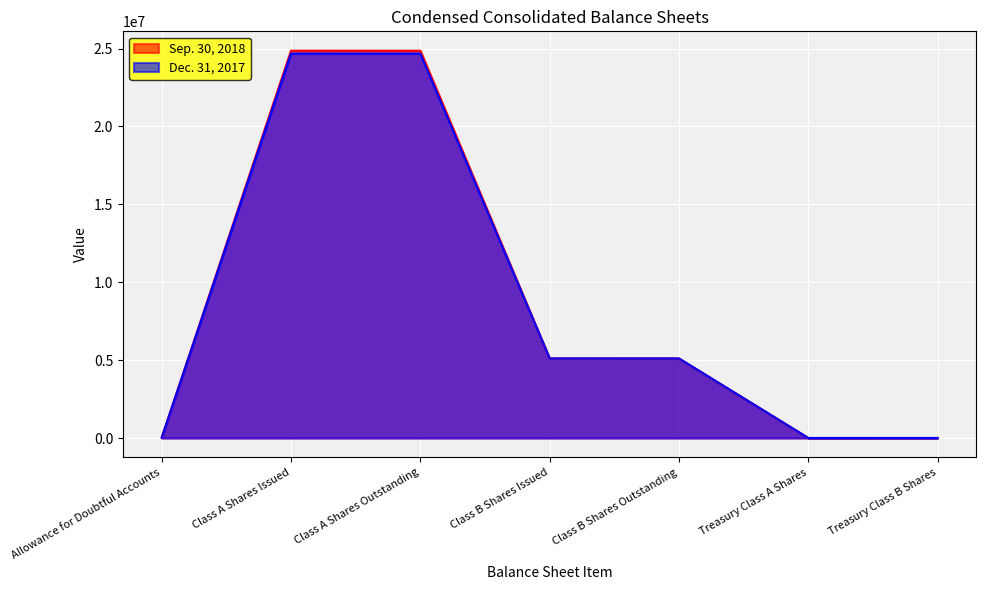

At which category does Dec. 31, 2017 reach its first local peak?

Class A Shares Issued